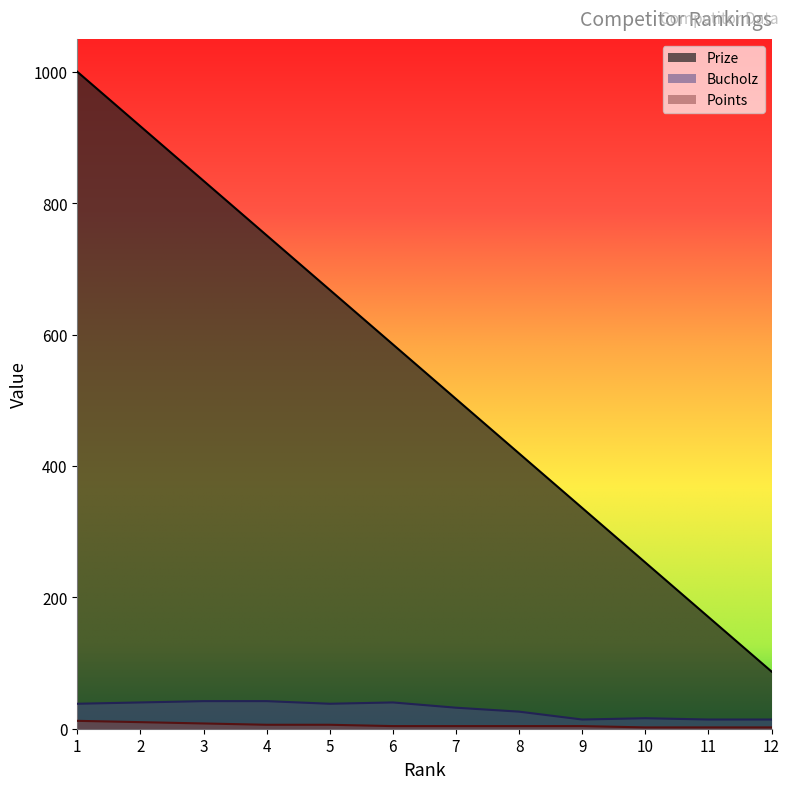

What is the value of the Points point at the 3rd from the left?

8